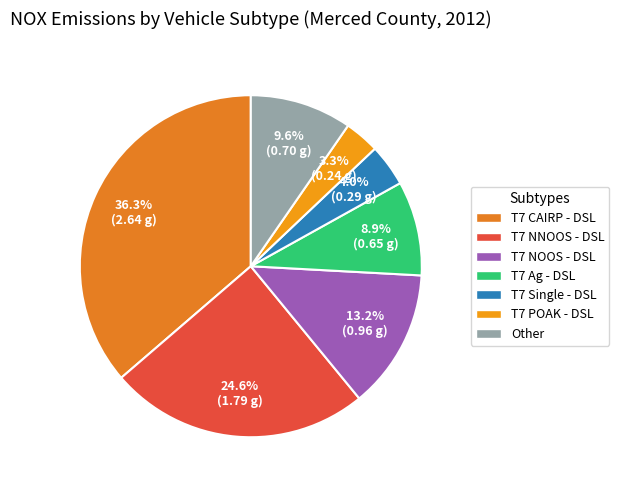

How many segments does this pie chart have?

7